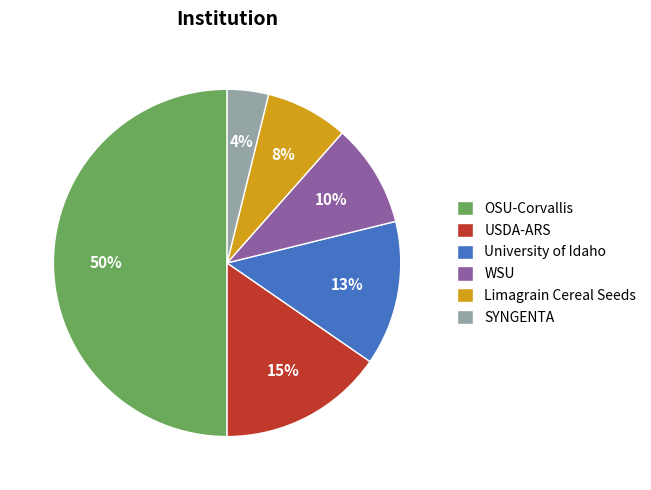

How many segments does this pie chart have?

6